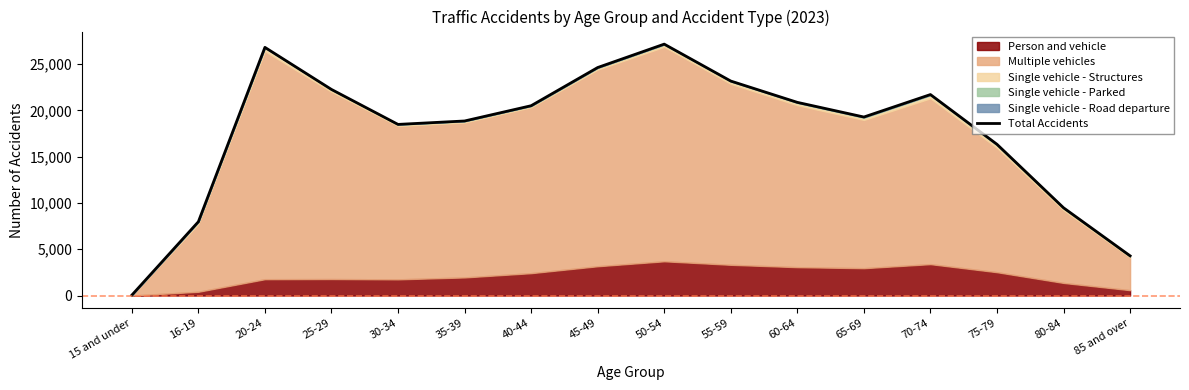

Reading right to left, list all the values displayed in this chart.

4291	9480	16338	21712	19286	20870	23171	27160	24632	20506	18858	18488	22265	26810	7974	44